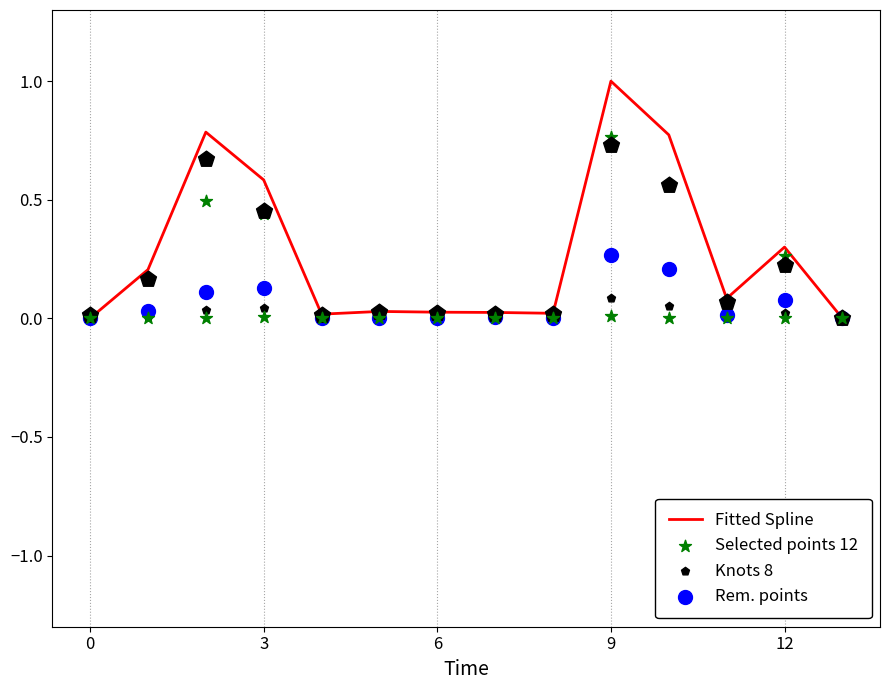

Which series contains the lowest Y value?

Fitted Spline